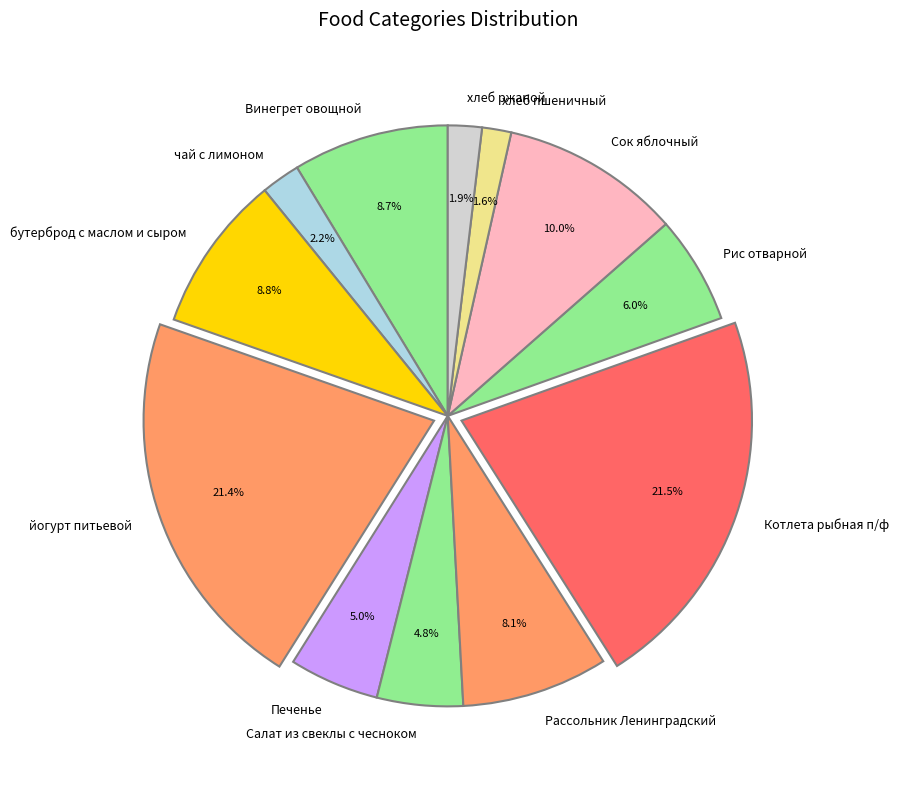

Between йогурт питьевой and Салат из свеклы с чесноком, which is larger?

йогурт питьевой